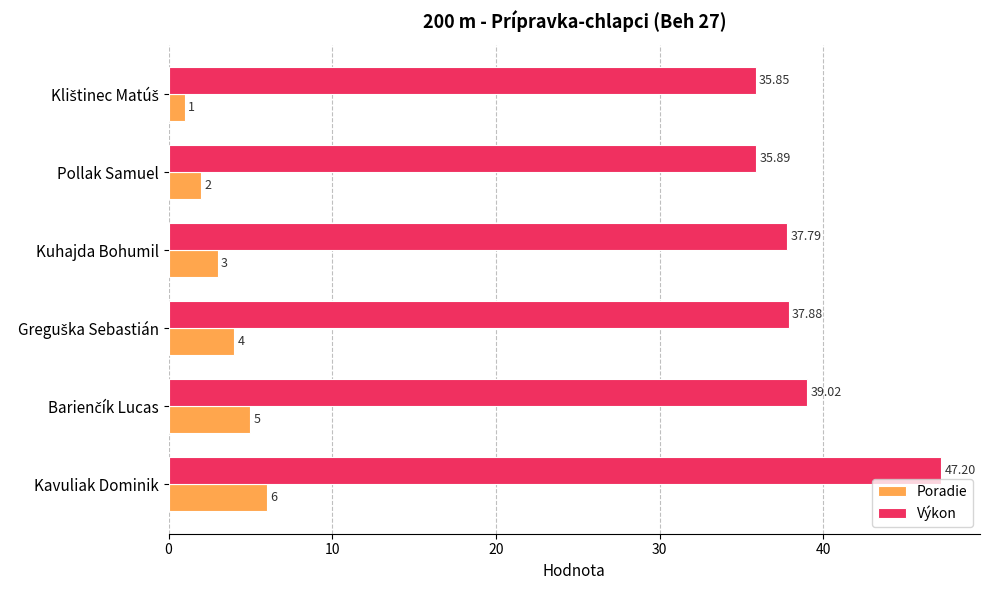

Rank the series by their maximum value, from highest to lowest.

Výkon, Poradie